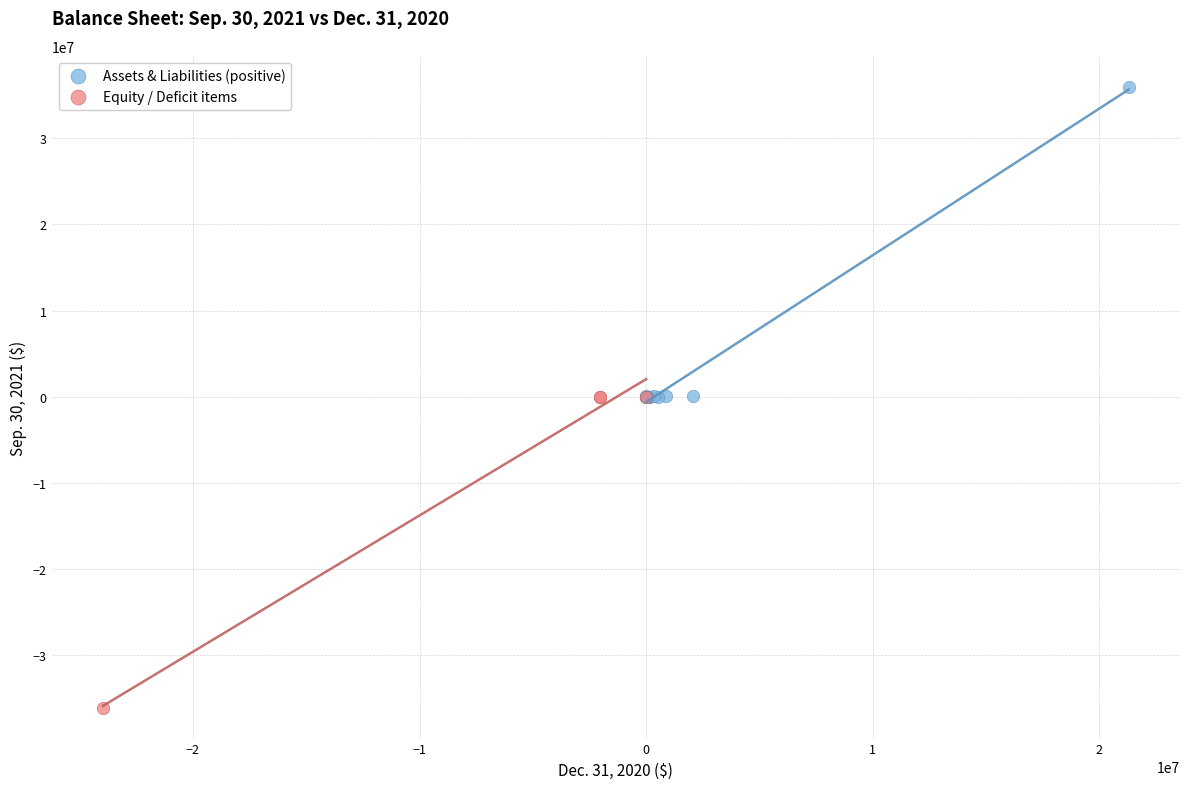

Which series reaches the maximum Y coordinate?

Assets & Liabilities (positive)